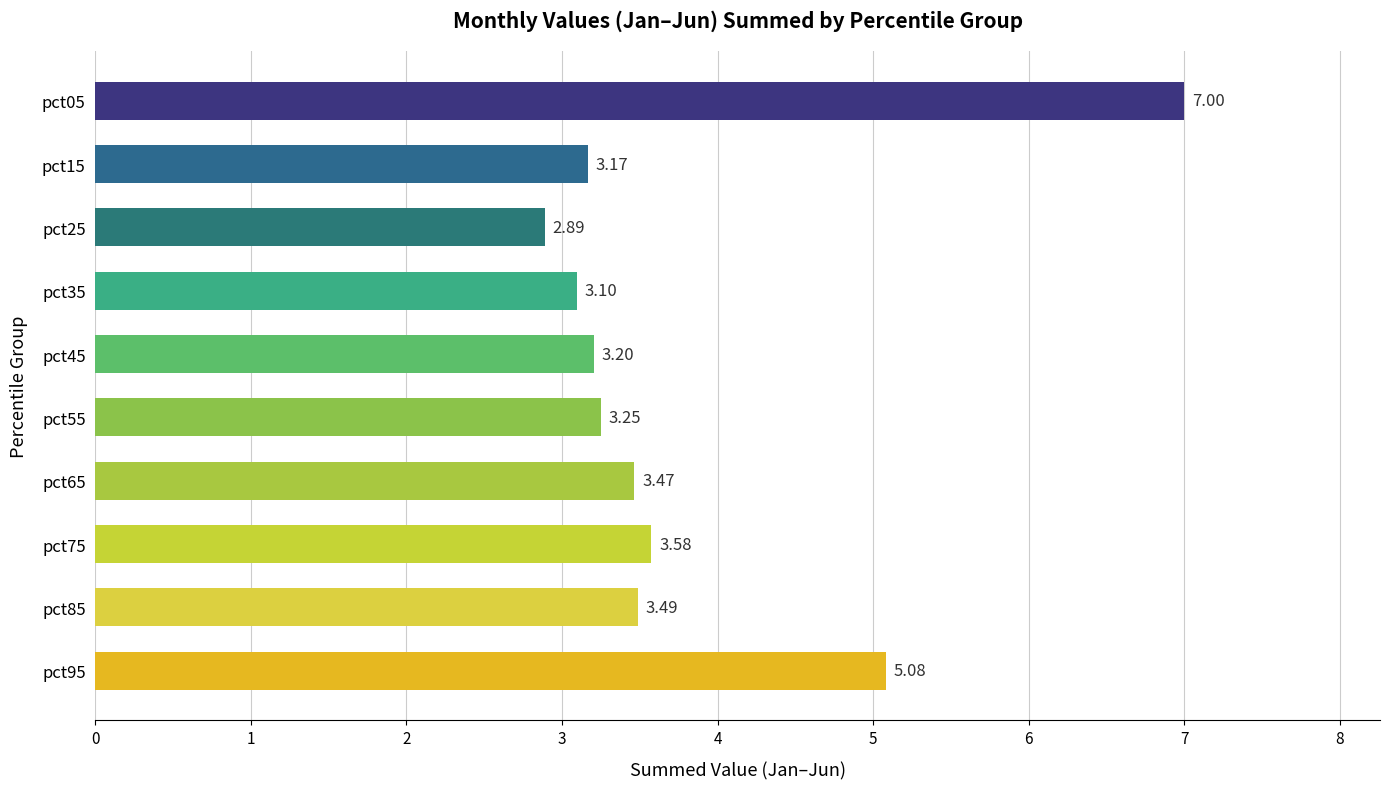

Approximately how many times larger is the value at pct75 compared to pct55?

1.1